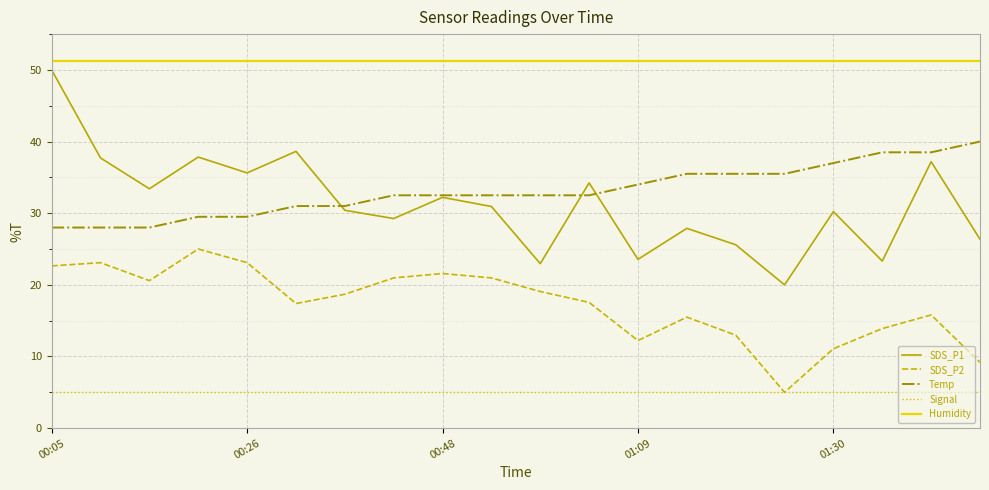

Which series has the largest total across all categories?

Humidity